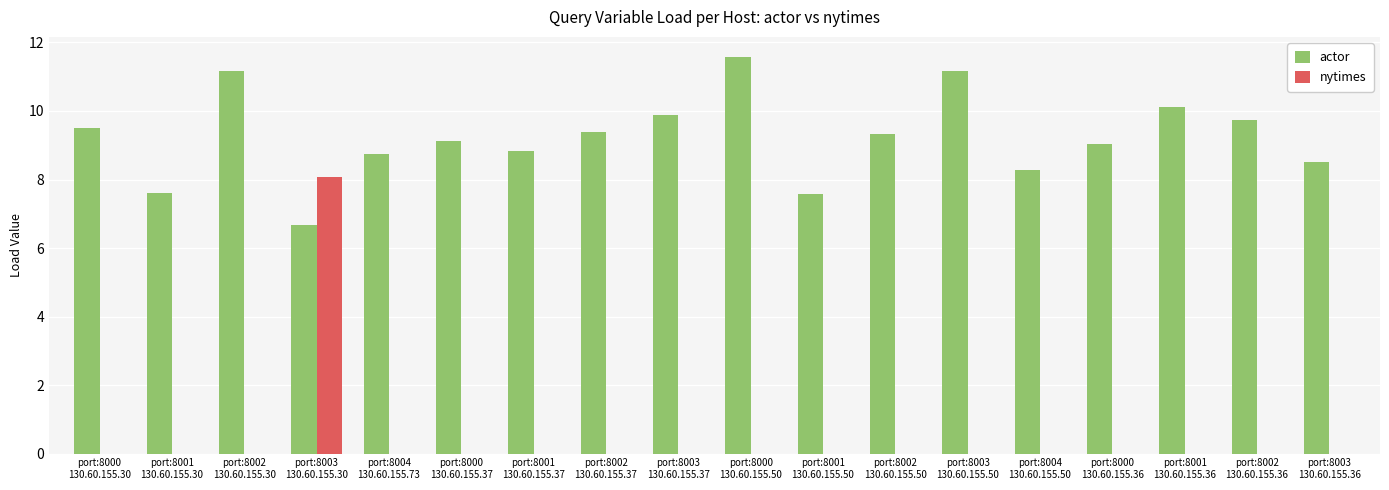

Reading left to right, transcribe all the data shown in this chart.

actor: 9.5	7.6	11.2	6.7	8.7	9.1	8.8	9.4	9.9	11.6	7.6	9.3	11.2	8.3	9.0	10.1	9.7	8.5
nytimes: 0.0	0.0	0.0	8.1	0.0	0.0	0.0	0.0	0.0	0.0	0.0	0.0	0.0	0.0	0.0	0.0	0.0	0.0